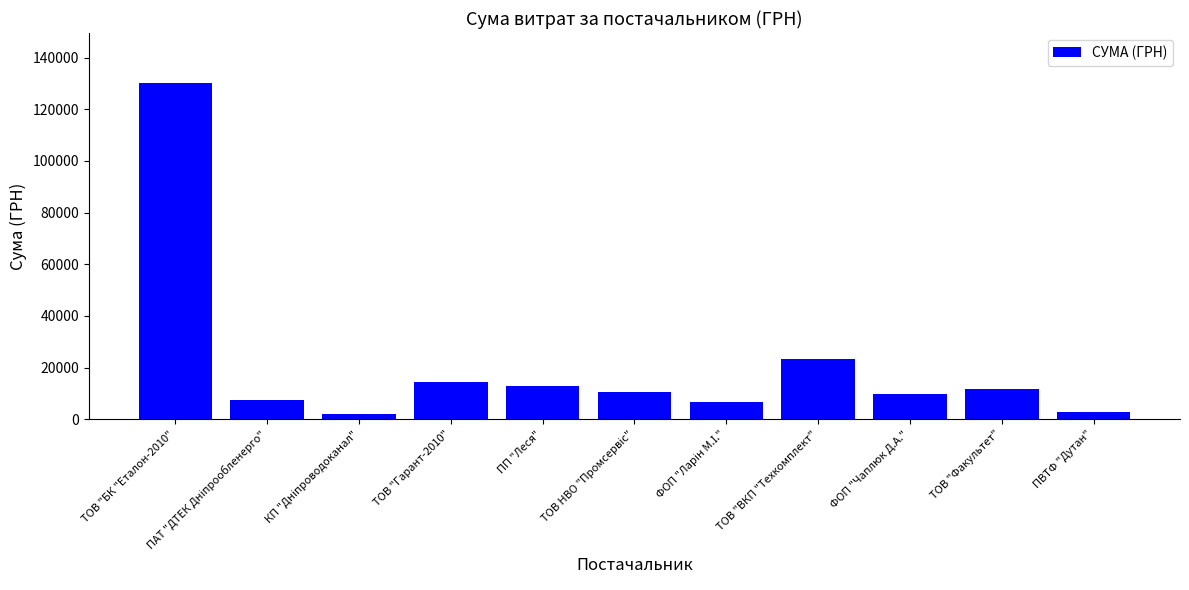

Count the number of categories in the chart.

11